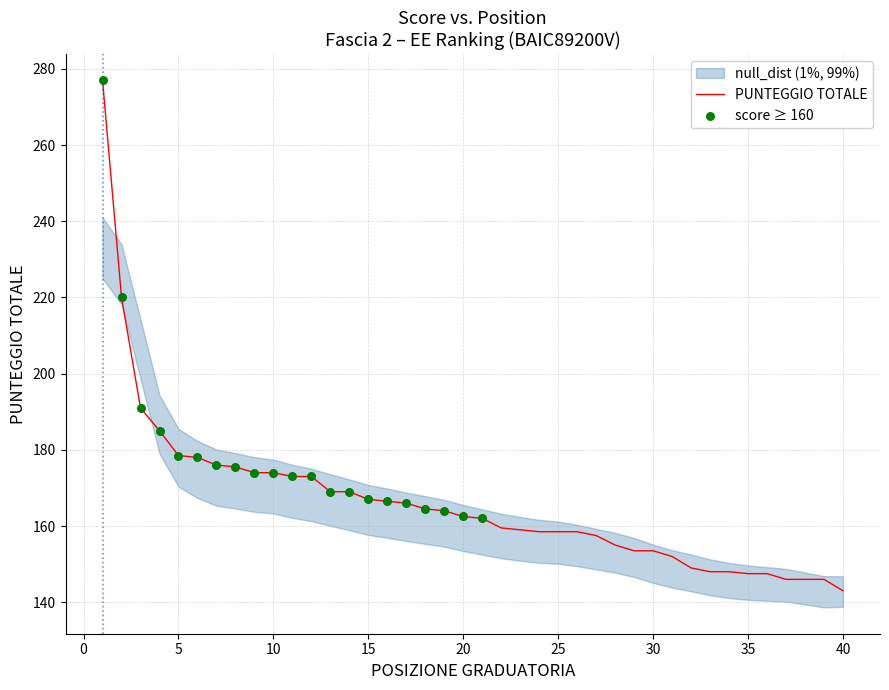

What is the change in value from 29 to 35?

-6.0